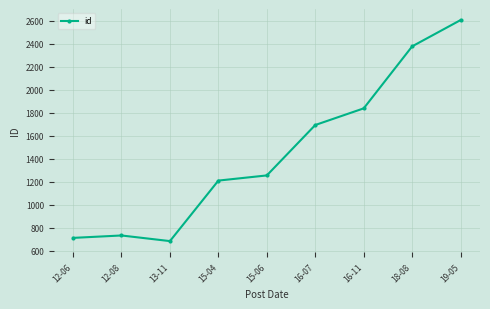

True or false: the data has more than 0 interior local peaks.

True